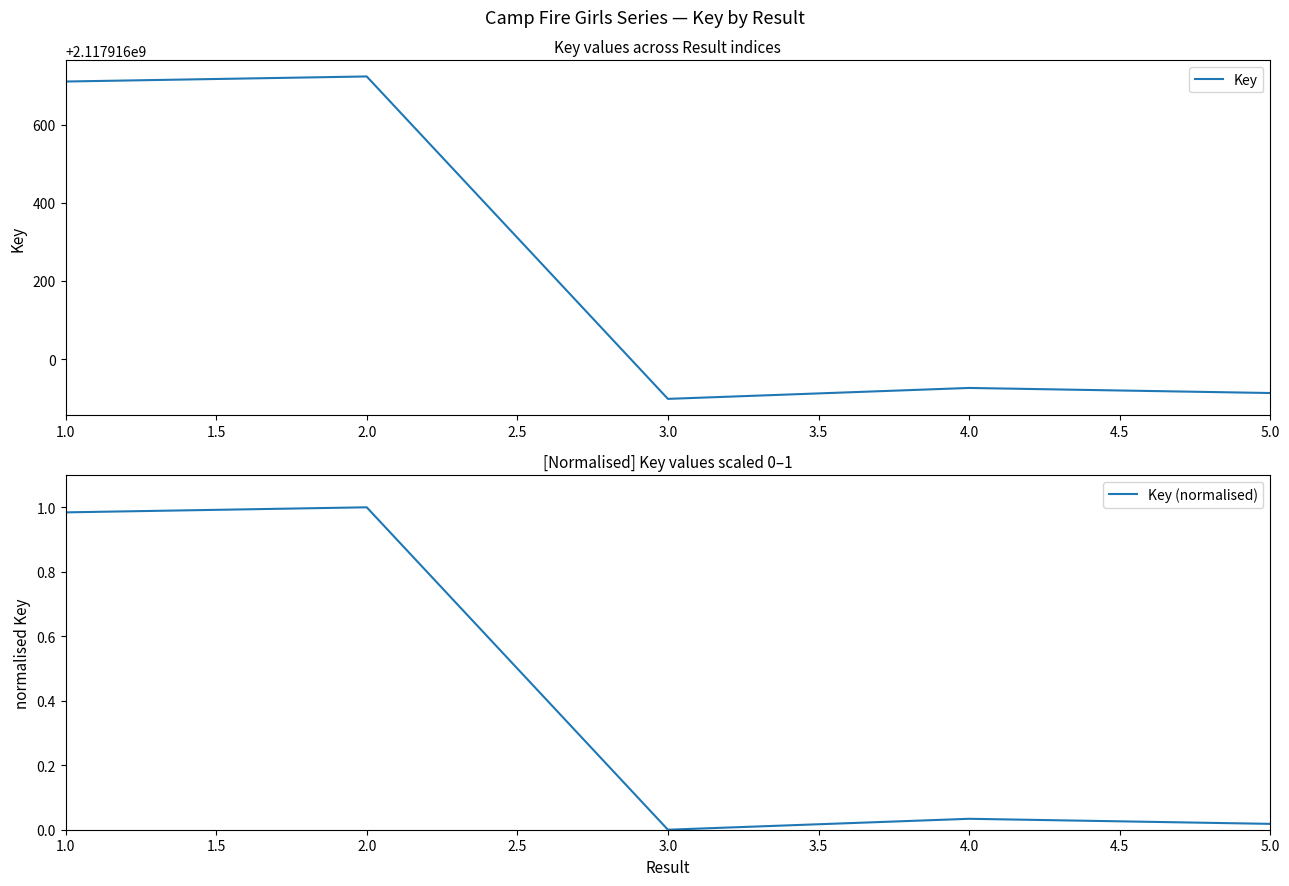

How many interior local peaks does the Key (normalised) series have?

2